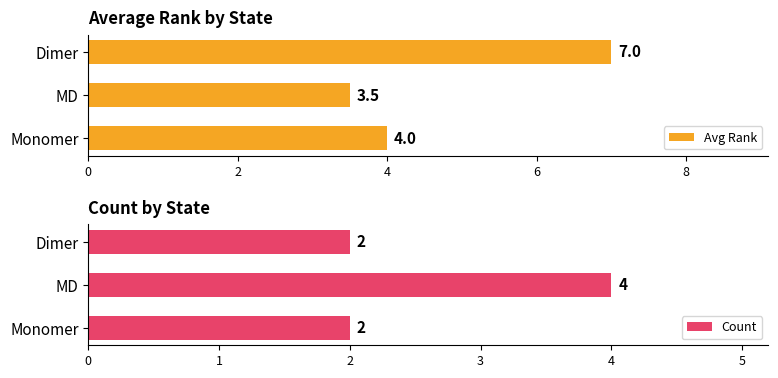

What are all the series names shown in the legend?

Avg Rank, Count